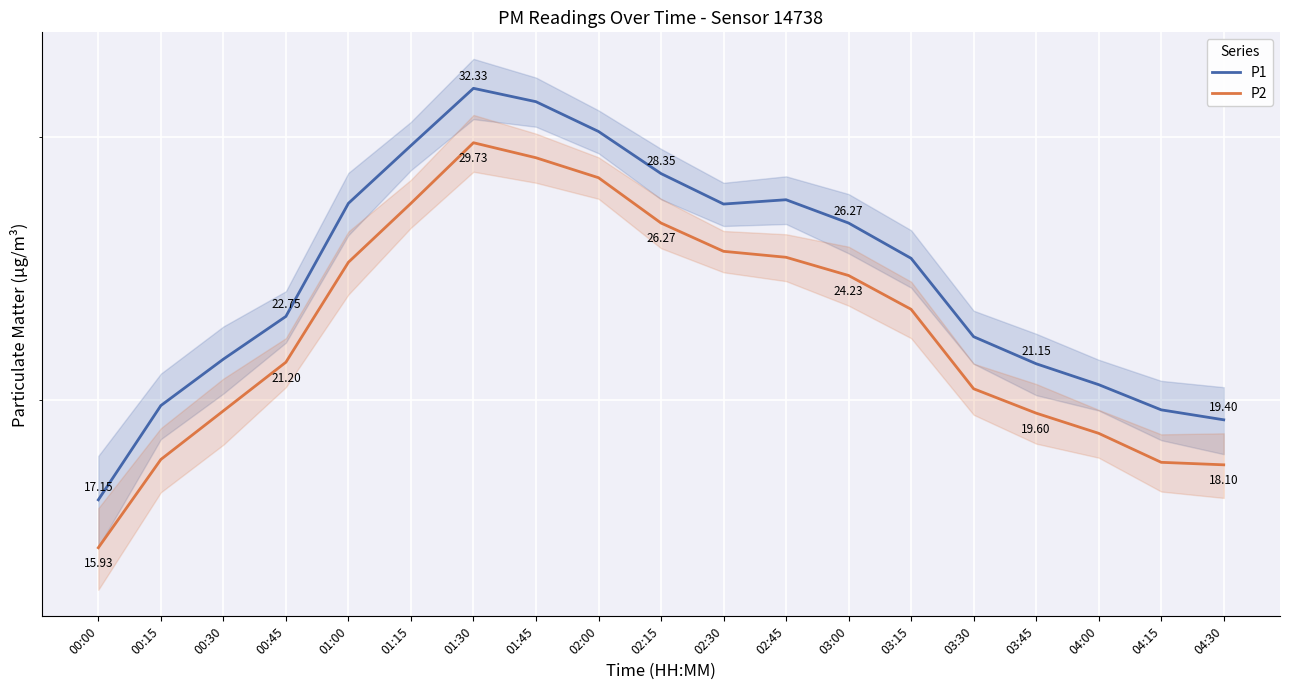

What are all the series names shown in the legend?

P1, P2